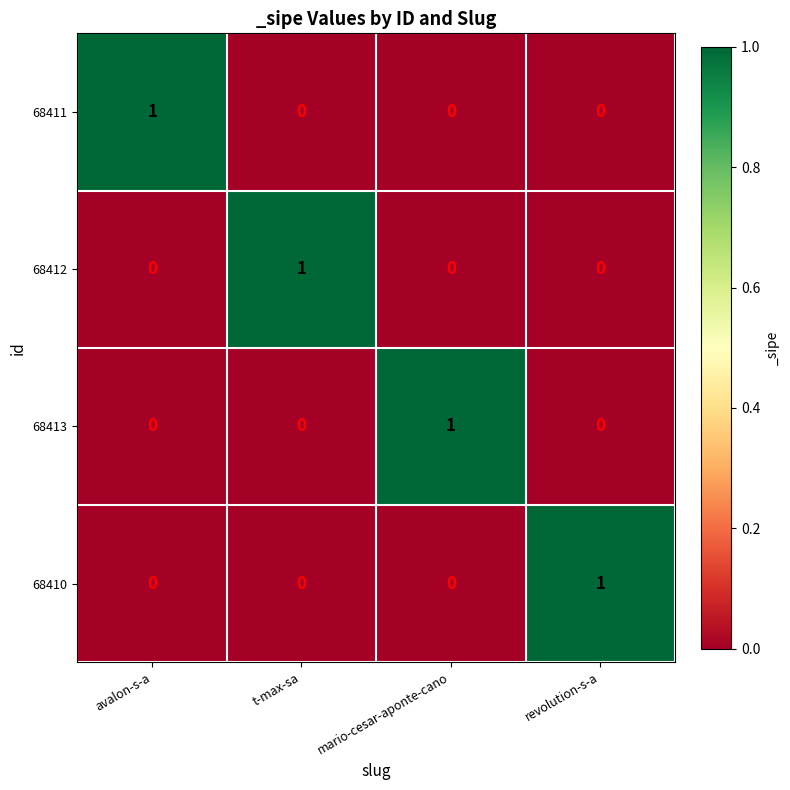

True or false: 68412 has a value of 1 at avalon-s-a.

False